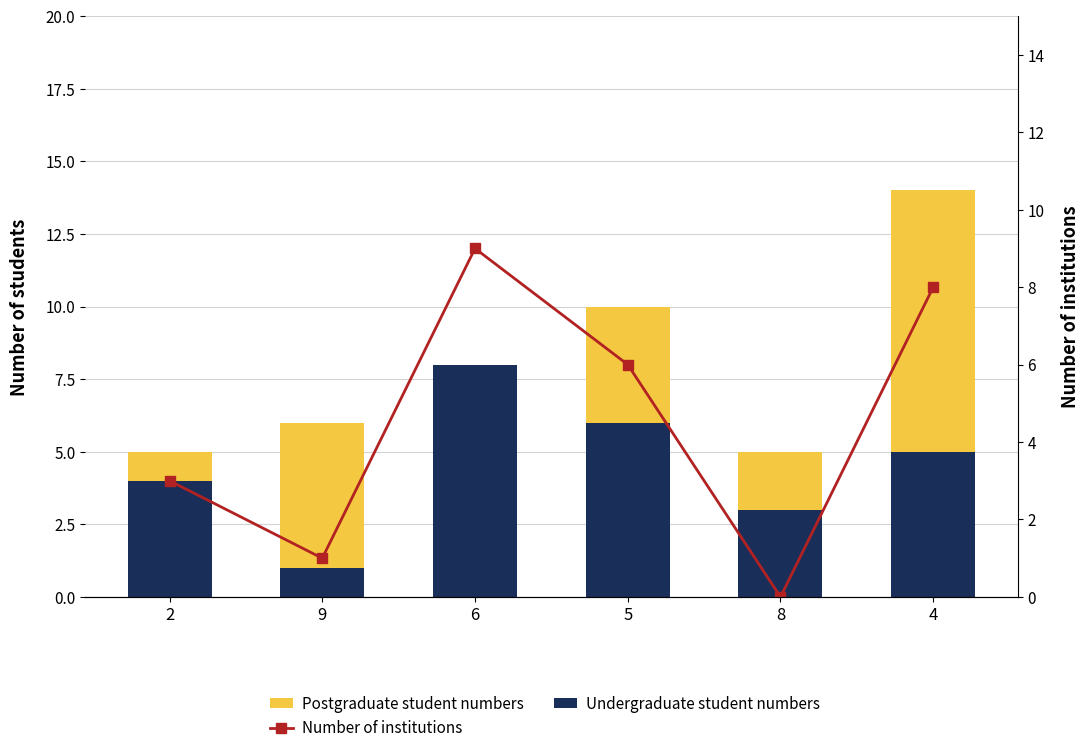

At which label is Number of institutions closest to 4?

2